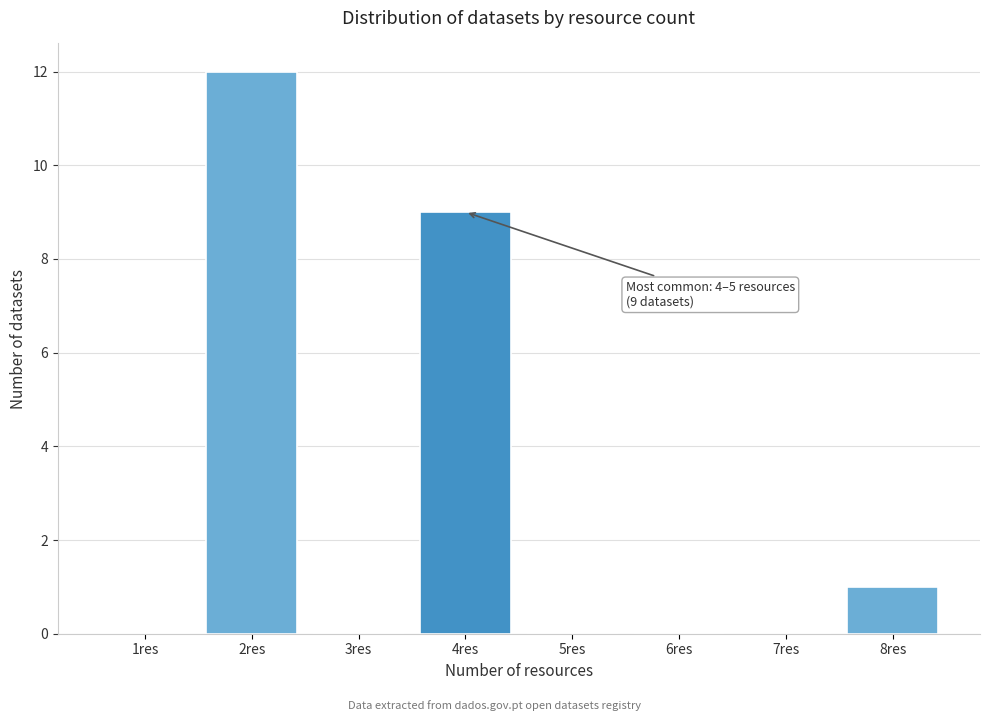

Reading right to left, transcribe all the data shown in this chart.

8res=1	7res=0	6res=0	5res=0	4res=9	3res=0	2res=12	1res=0